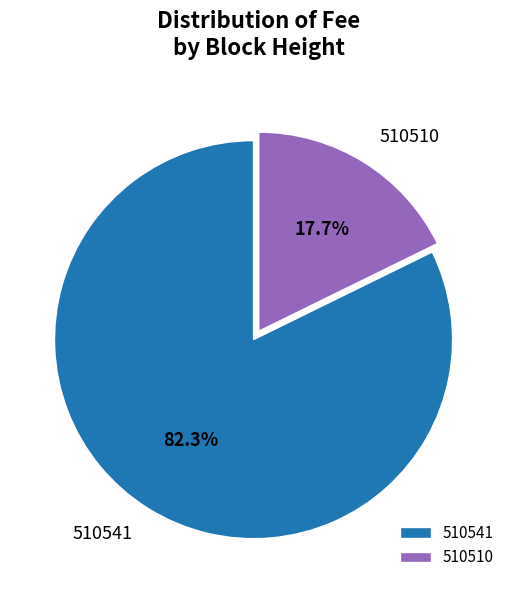

How many segments does this pie chart have?

2